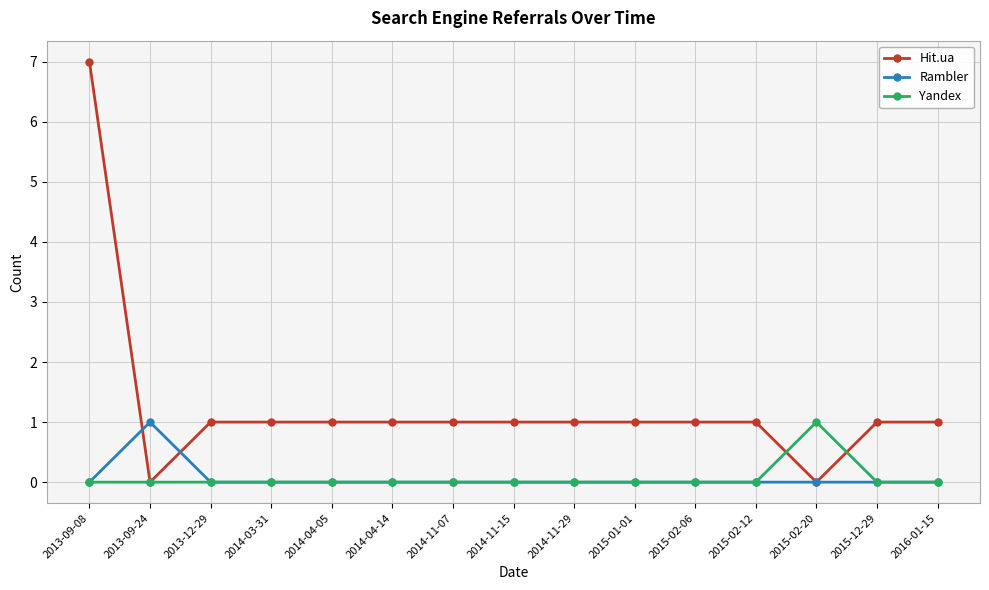

How many series are shown in this chart?

3